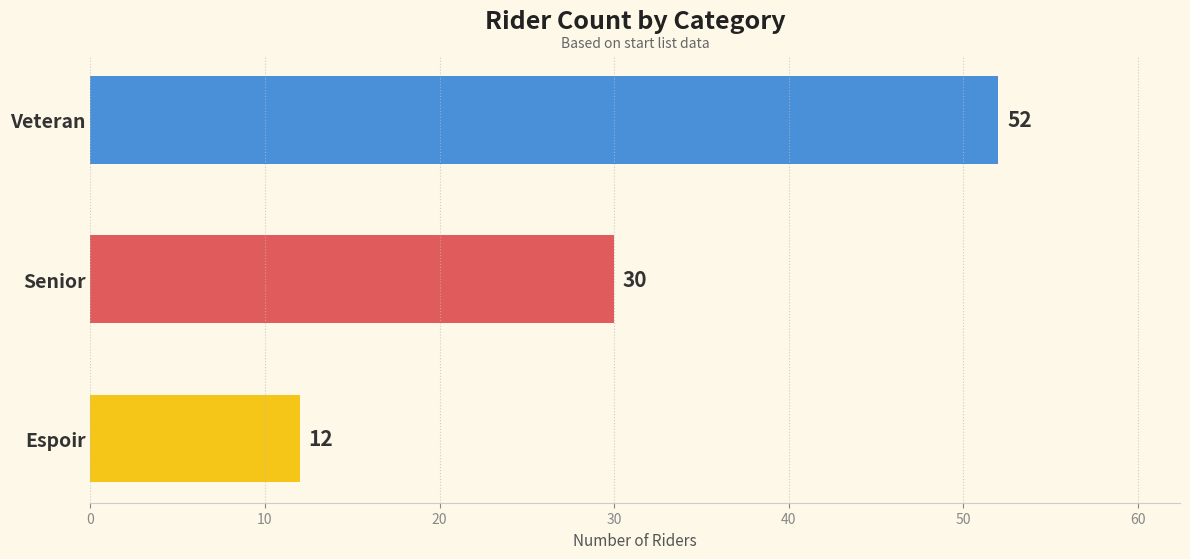

How many values are between 12 and 52?

3